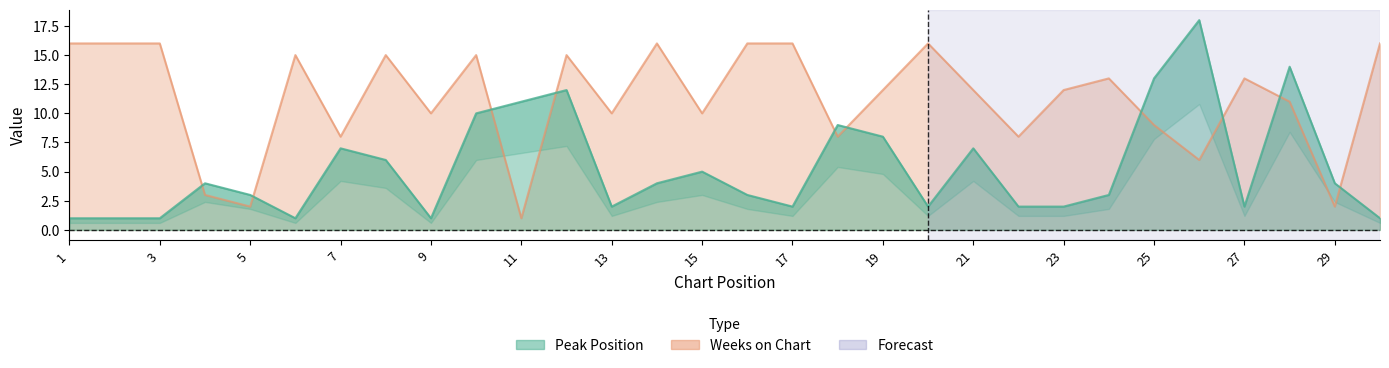

Is it true that Weeks on Chart equals 27 at 20?

False